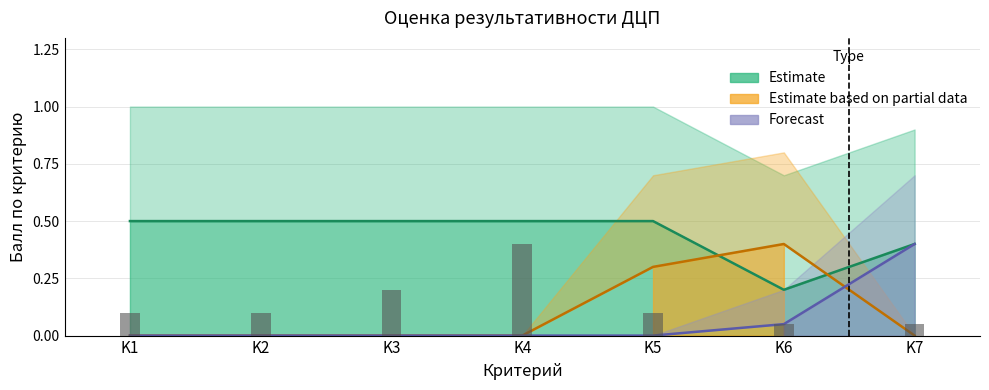

Rank the series by their maximum value, from lowest to highest.

Estimate based on partial data, Forecast, Estimate